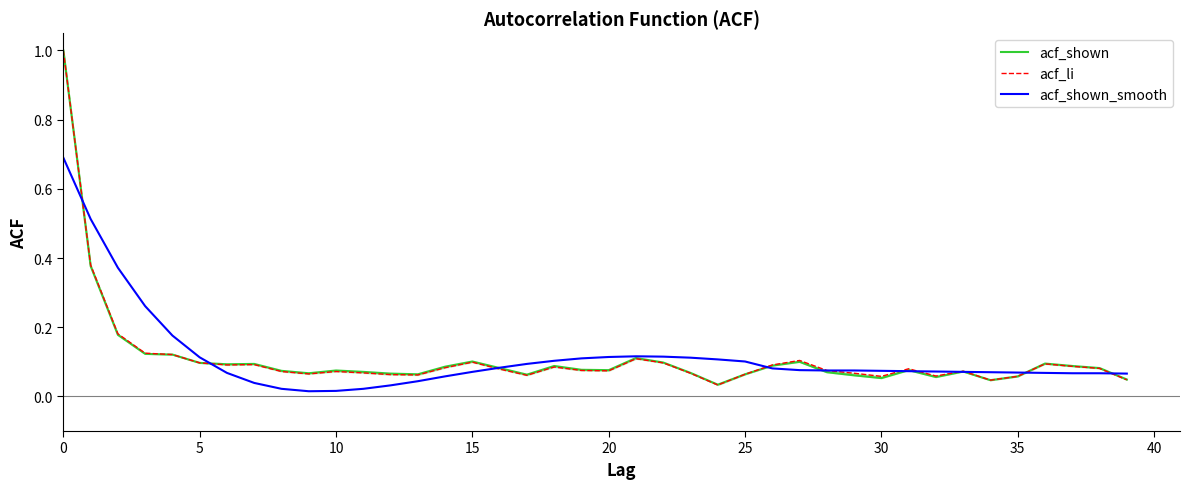

What is the highest value of the acf_shown_smooth series?

0.7